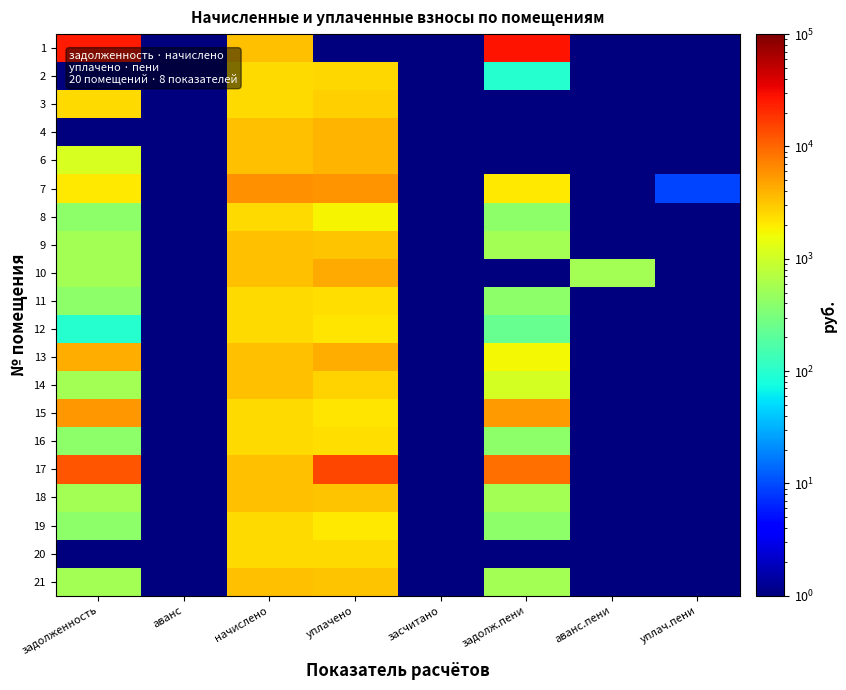

Which category has the highest value across all series?

задолж.пени